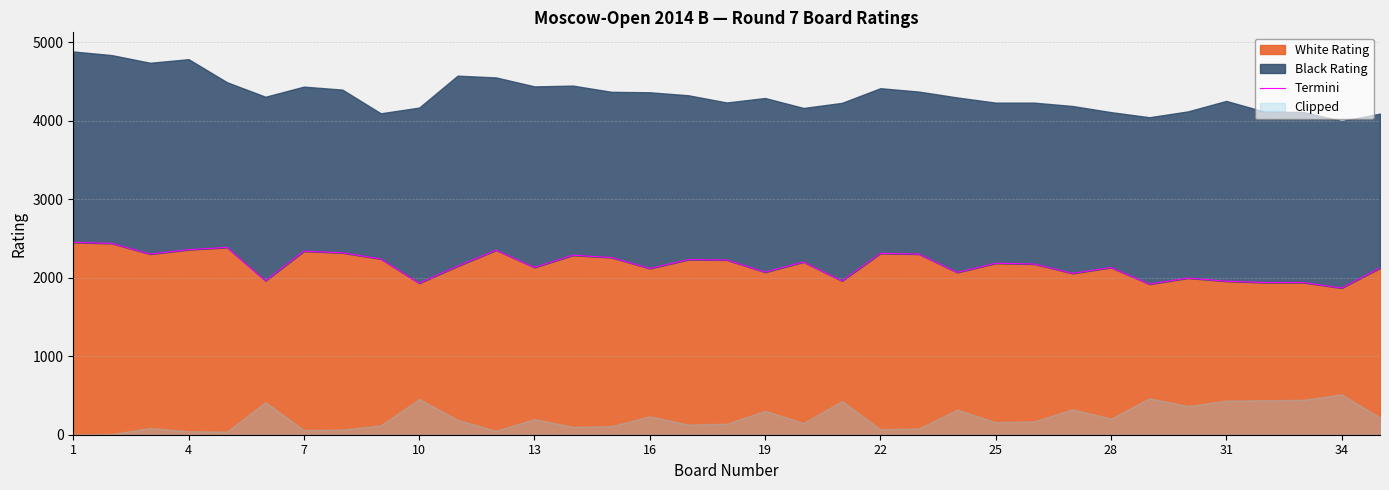

What is the value of the 16th point from the left?

2119